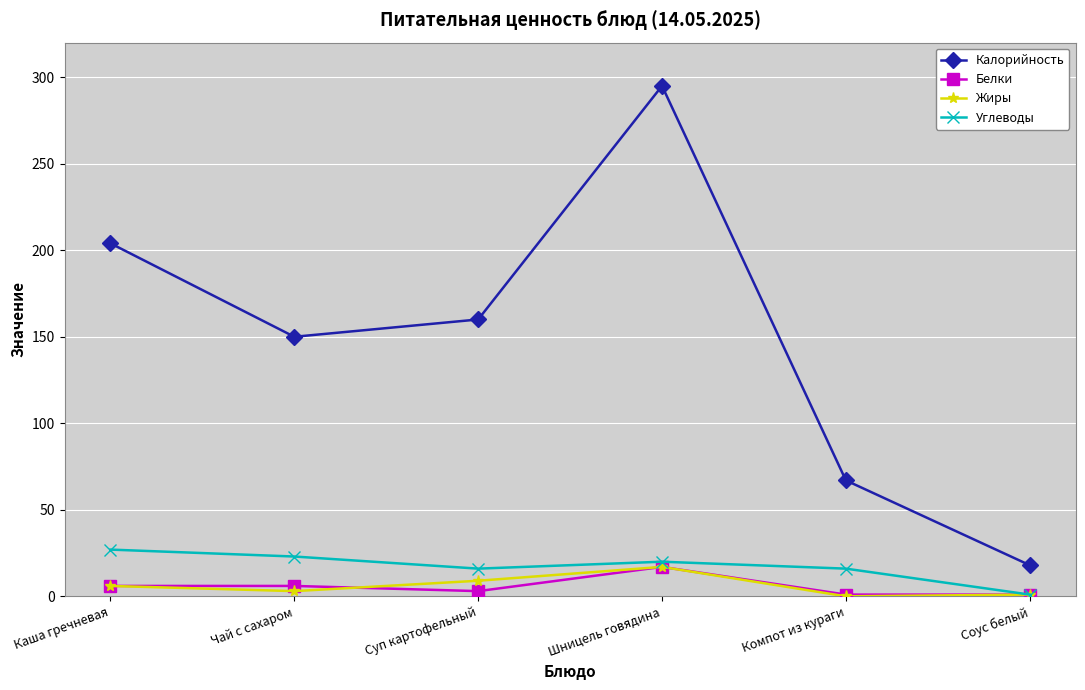

At which category is the sum across all series the highest?

Шницель говядина